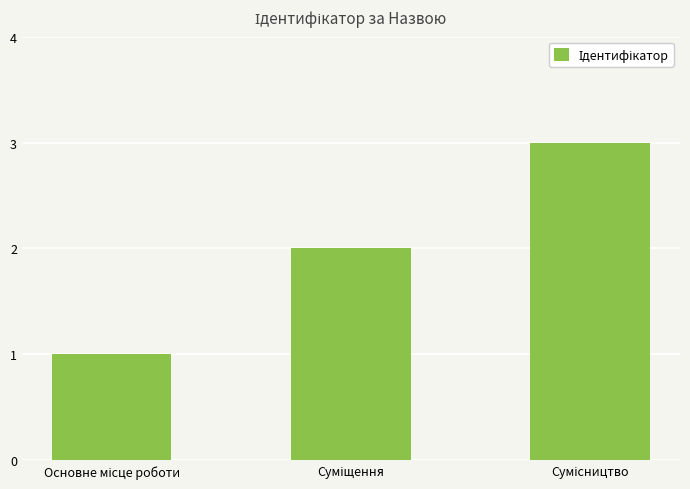

What is the maximum value shown in the chart?

3